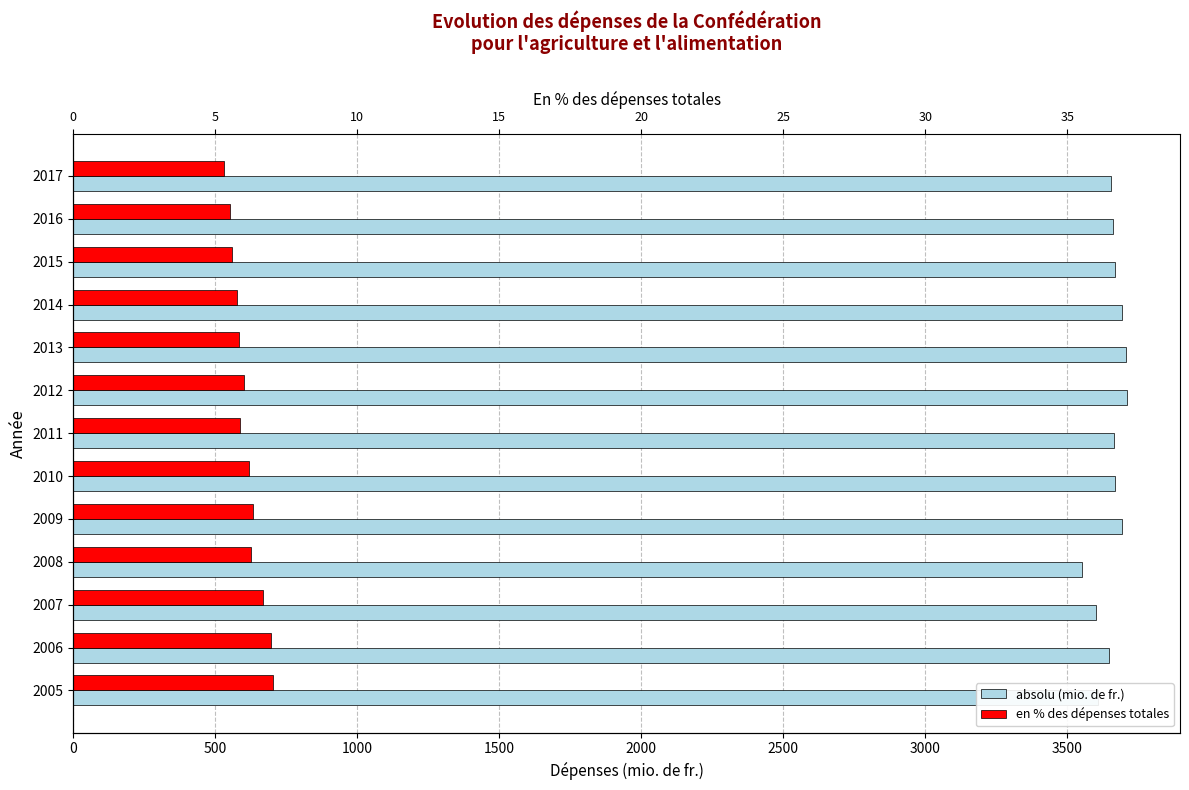

Reading left to right, what are all the values shown in this chart?

absolu (mio. de fr.): 3608.0	3645.0	3601.0	3551.0	3692.0	3666.0	3663.0	3711.0	3706.0	3693.0	3667.0	3659.0	3652.0
en % des dépenses totales (×100 pour visibilité): 701.9	695.9	667.3	627.4	634.1	618.6	587.7	601.1	581.8	577.0	560.0	552.2	530.0